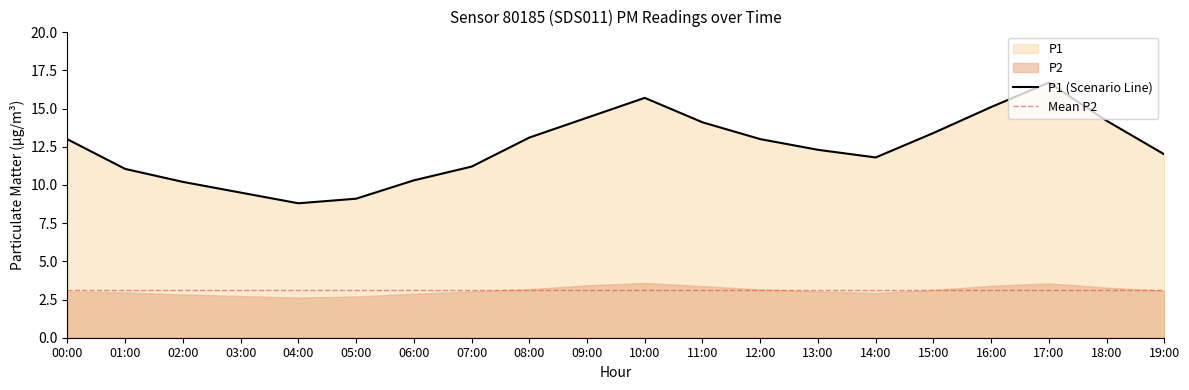

At which category does the data reach its first local valley?

04:00